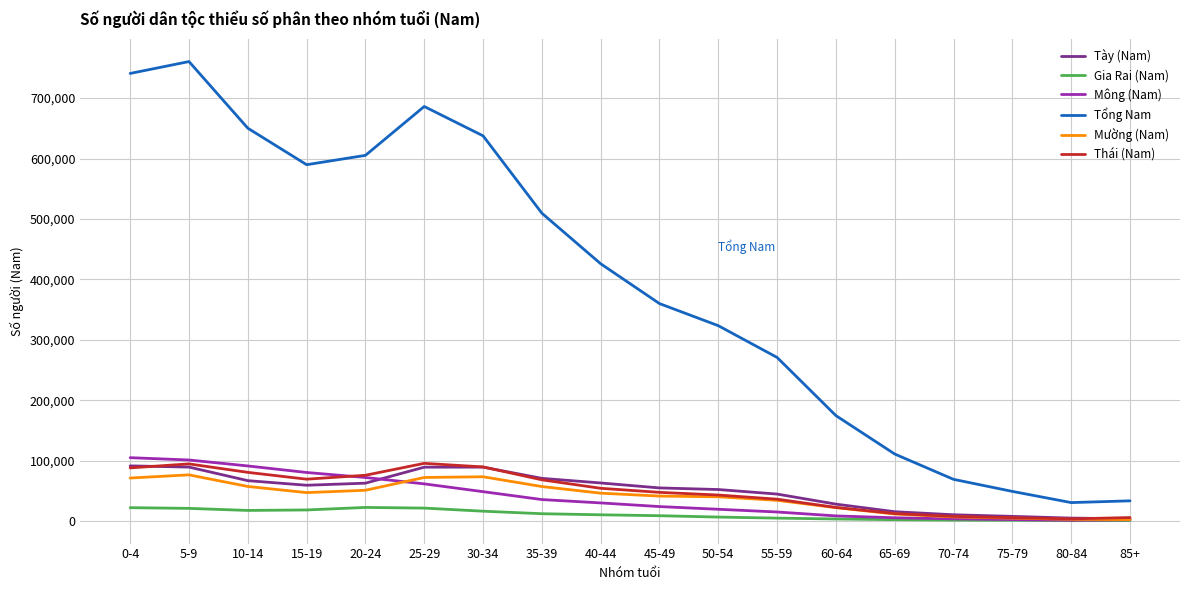

True or false: Mường (Nam) and Tổng Nam intersect in this chart.

False